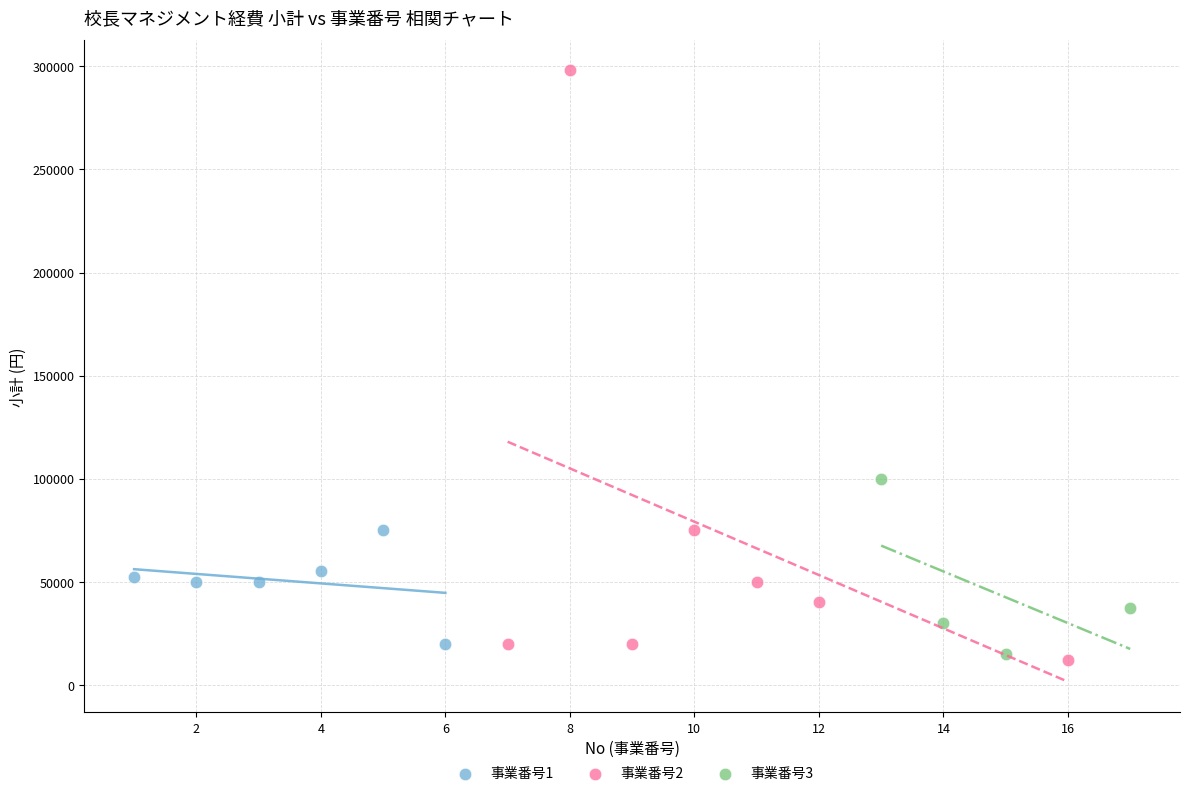

Which series has the largest Y range (max minus min)?

事業番号2